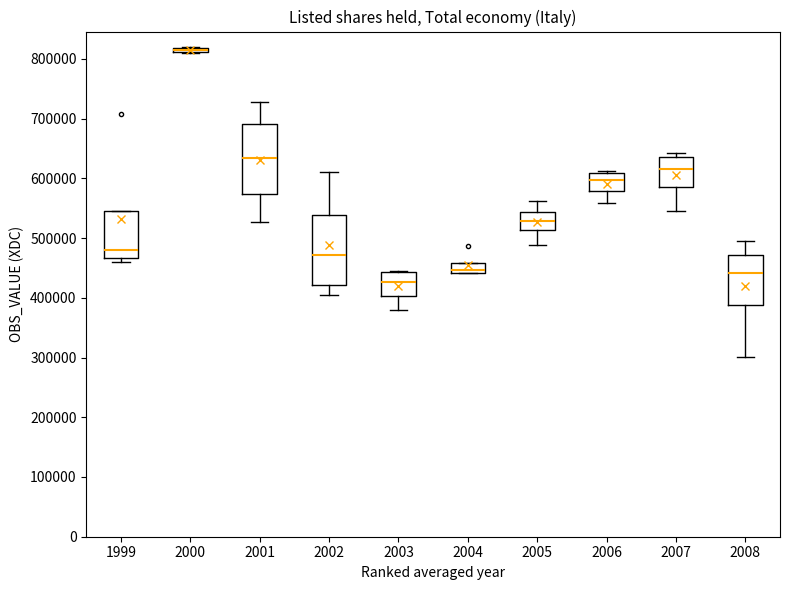

Where is the upper edge of the box at x = 2002 on the y-axis? The values are not printed on the chart, so give them approximately, as read against the axis.

540000